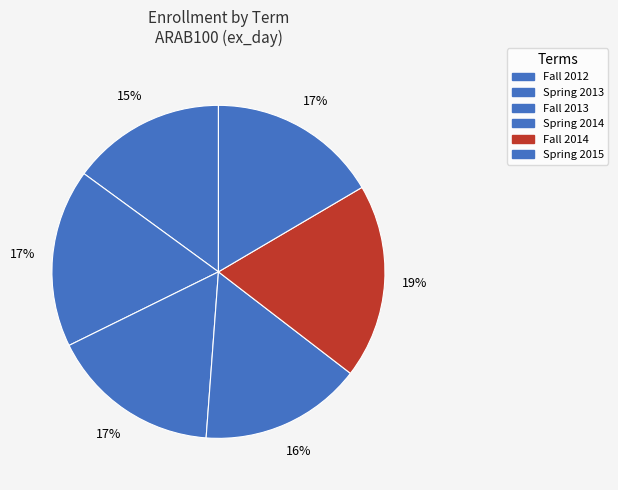

To the nearest percent, what is the difference between the largest and smallest slice percentages?

4%